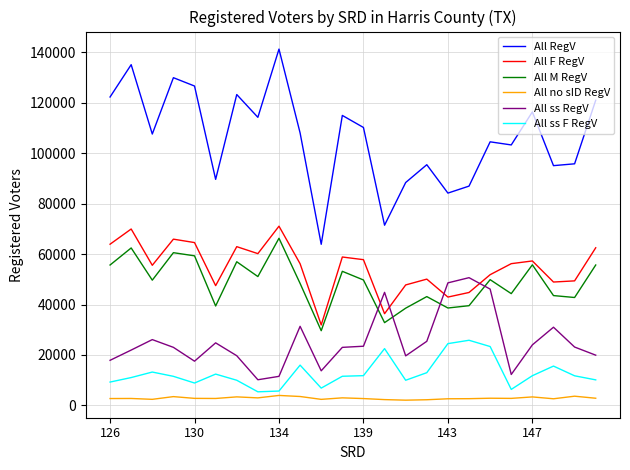

Which series has the widest spread of values?

All RegV